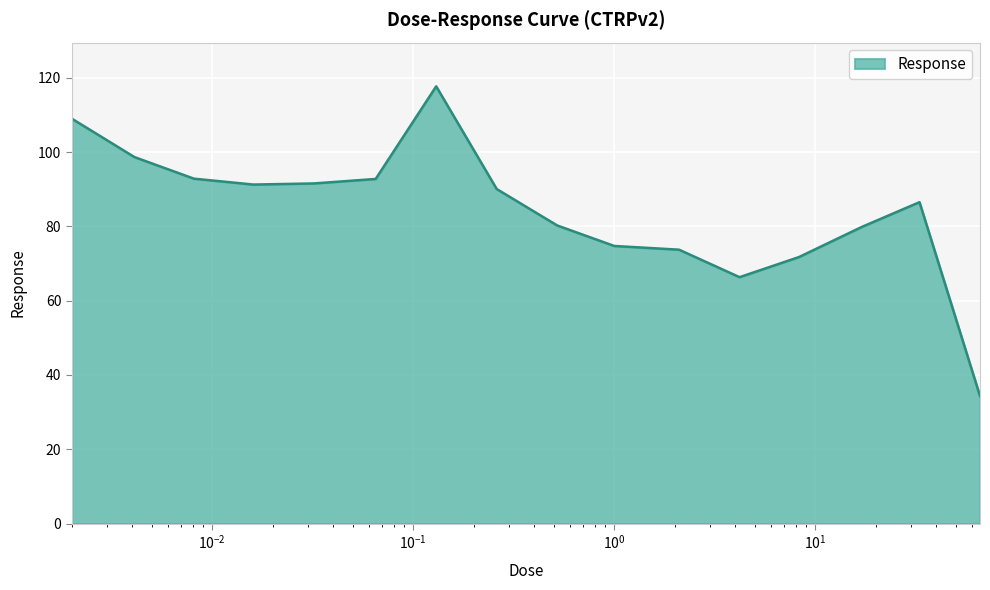

What is the smallest value displayed?

34.3